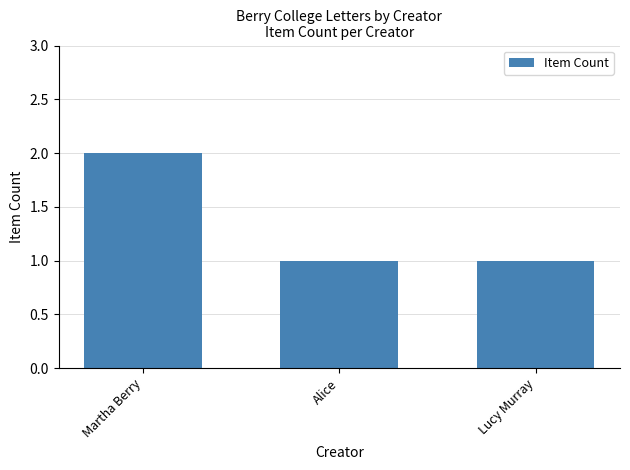

Reading right to left, transcribe all the data shown in this chart.

1	1	2